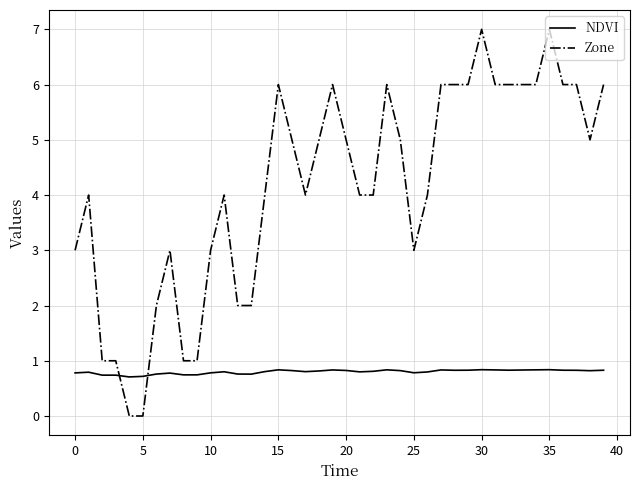

What is the highest value of the Zone series?

7.0